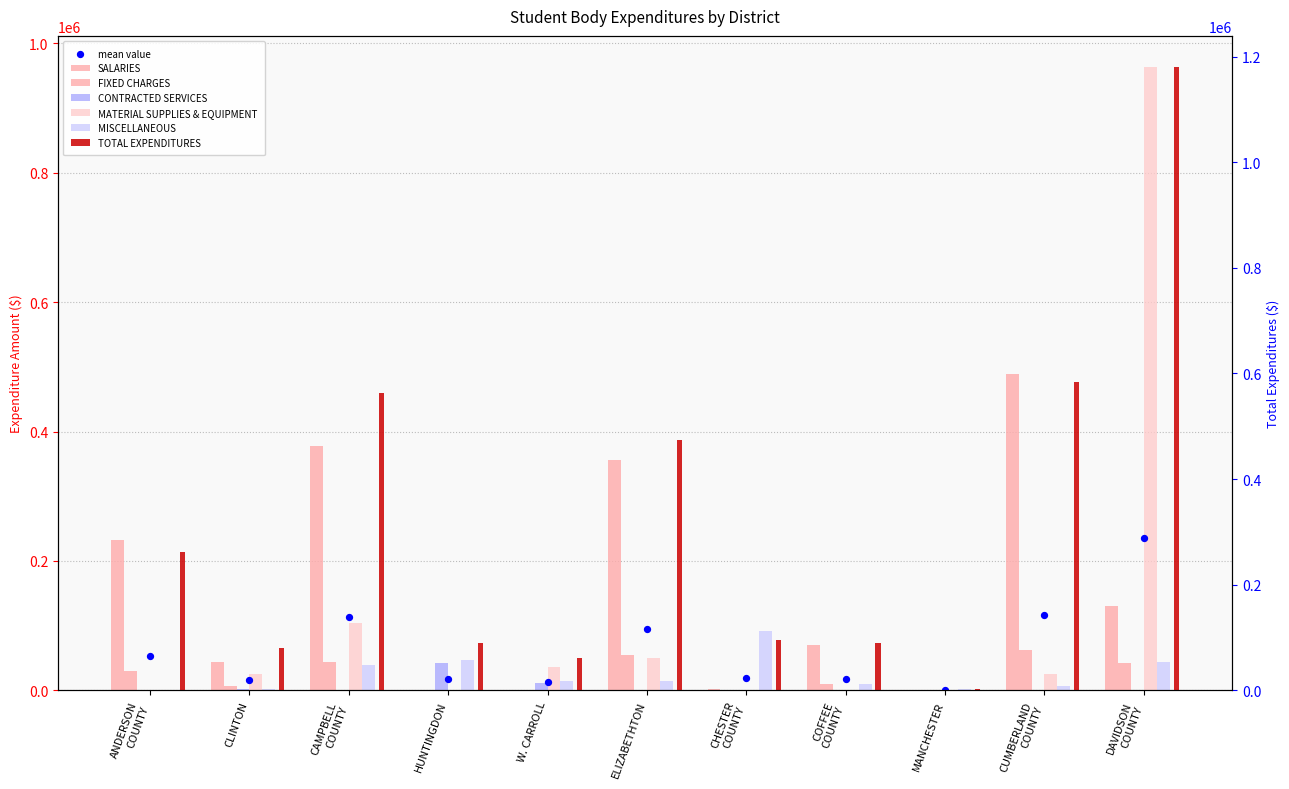

Which series reaches the maximum Y coordinate?

MATERIAL SUPPLIES & EQUIPMENT